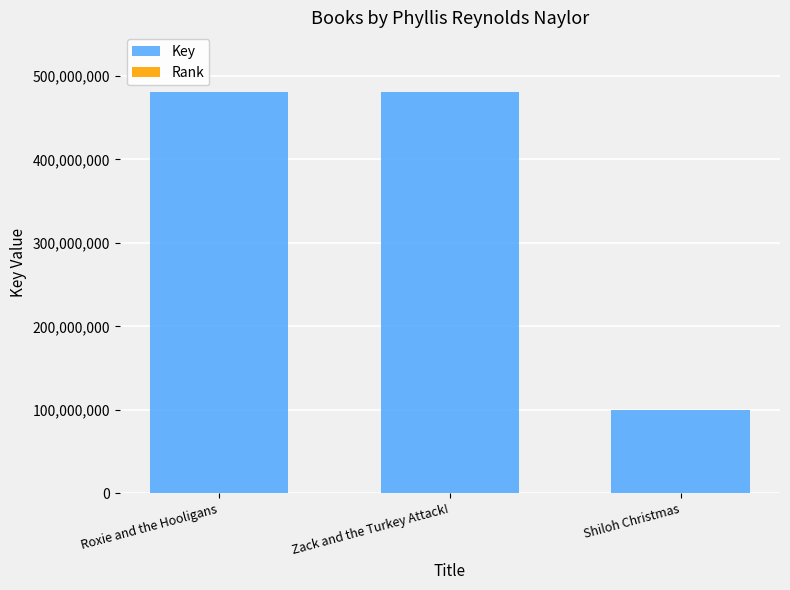

Is it true that Rank equals 1 at Roxie and the Hooligans?

True